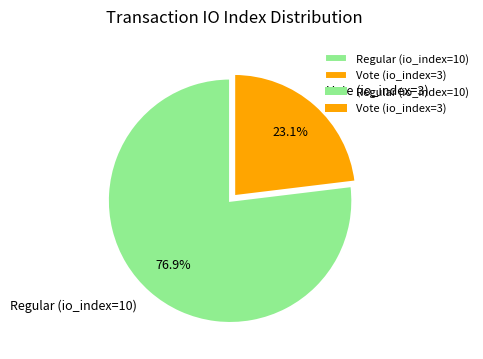

What is the largest slice in the pie chart?

Regular (io_index=10)